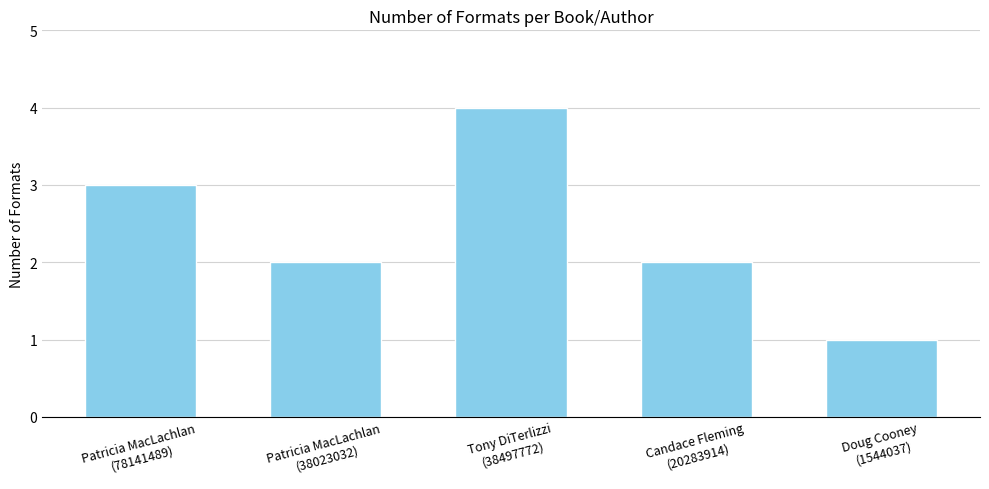

What value does the data have at Tony DiTerlizzi
(38497772)?

4